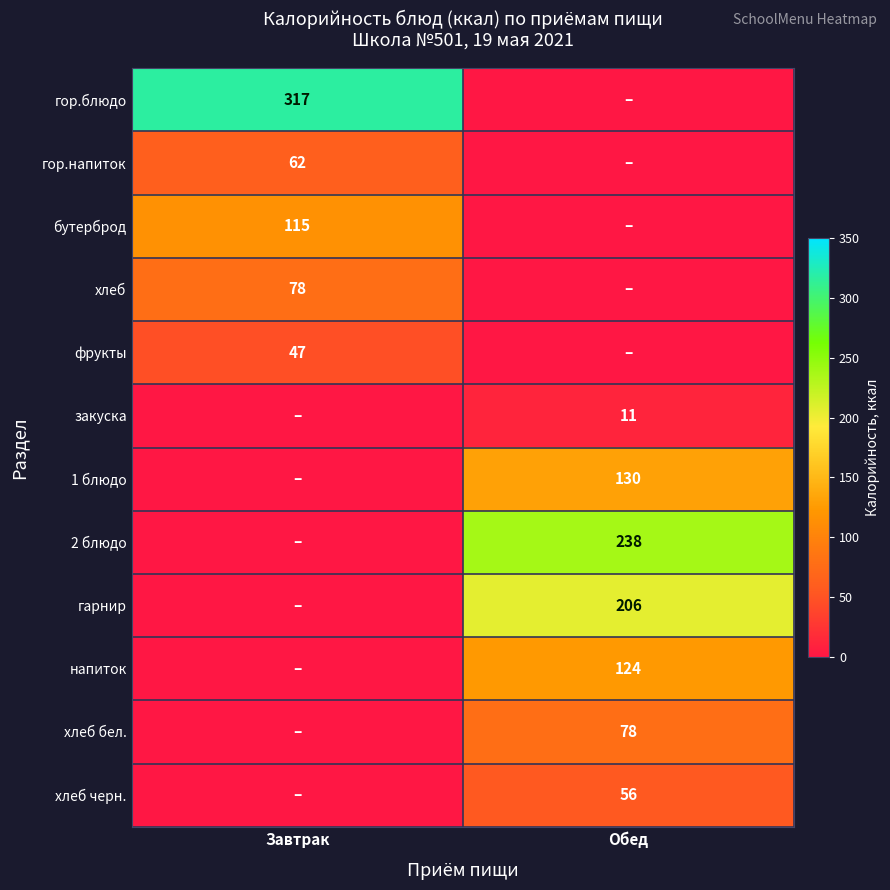

The хлеб черн. series shows 85 at Обед. True or false?

False